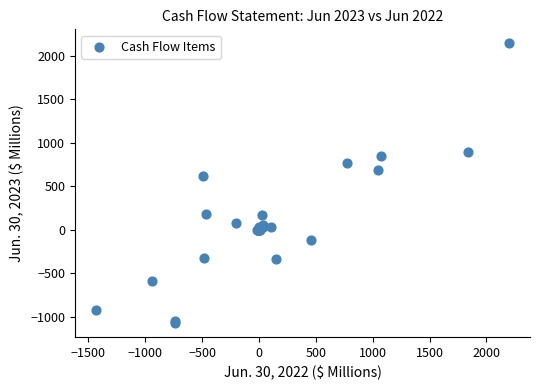

What Y value in the scatter plot is closest to 532?

617